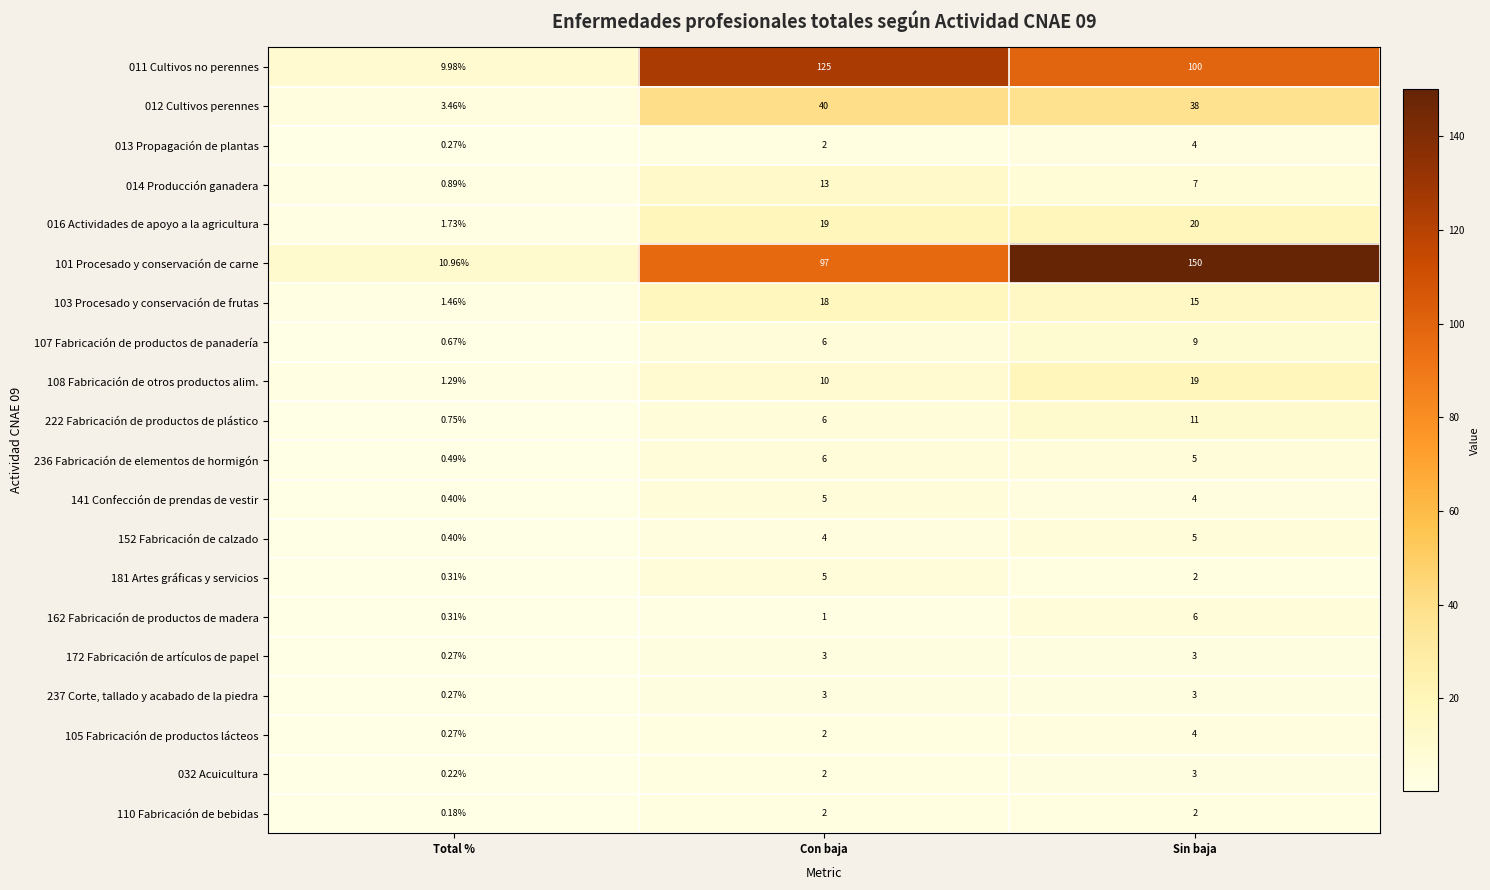

At how many categories does at least one series exceed 135?

1